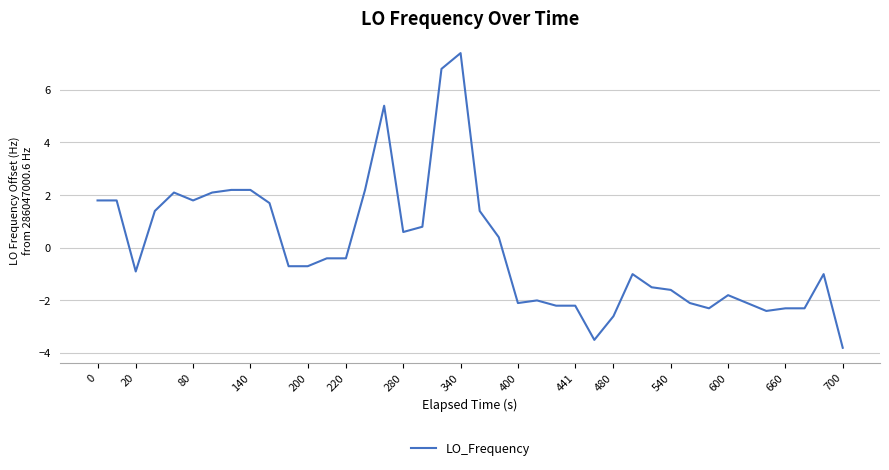

What is the minimum value shown in the chart?

-3.8